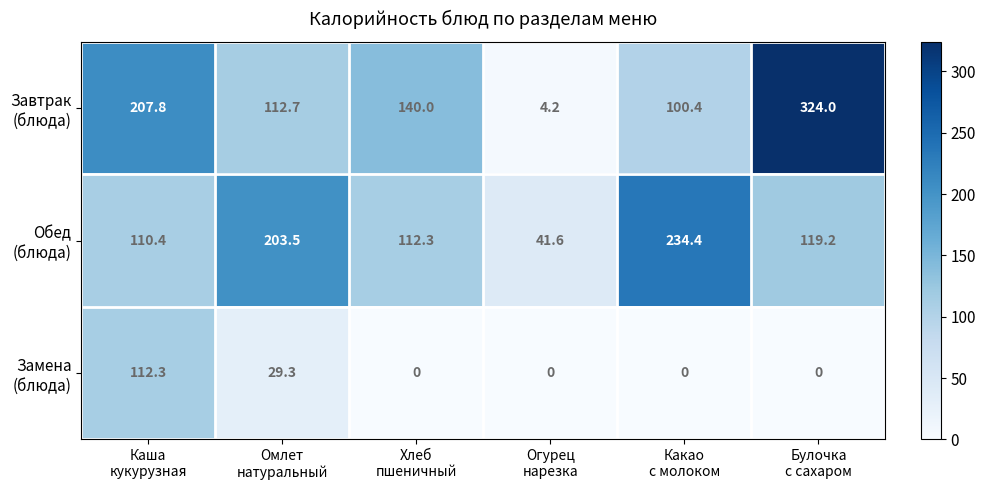

At how many categories does at least one series exceed 184?

4